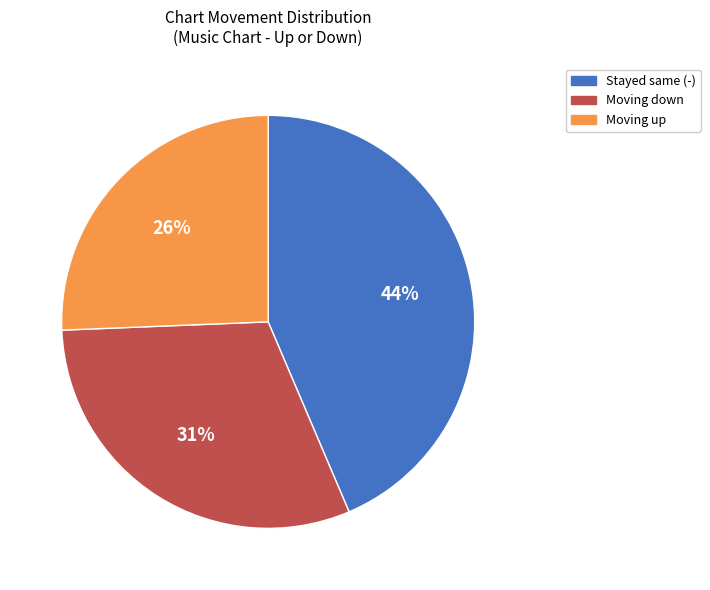

How many slices are in this pie chart?

3